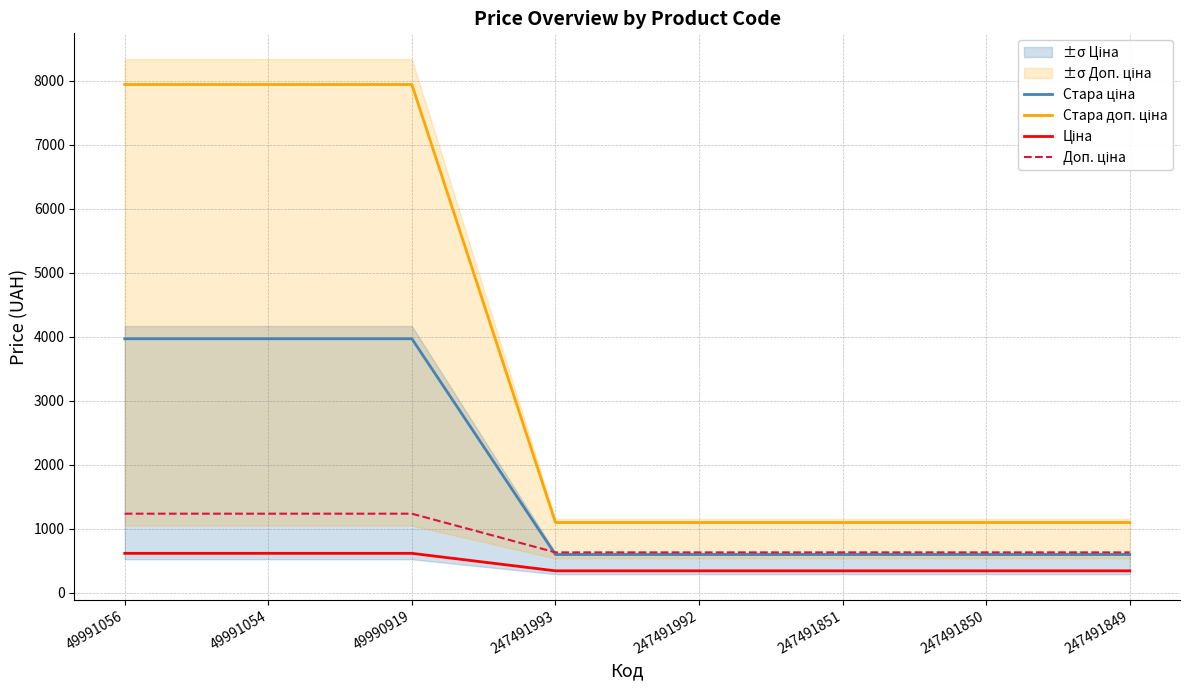

What is the label of the 1st point from the left?

49991056